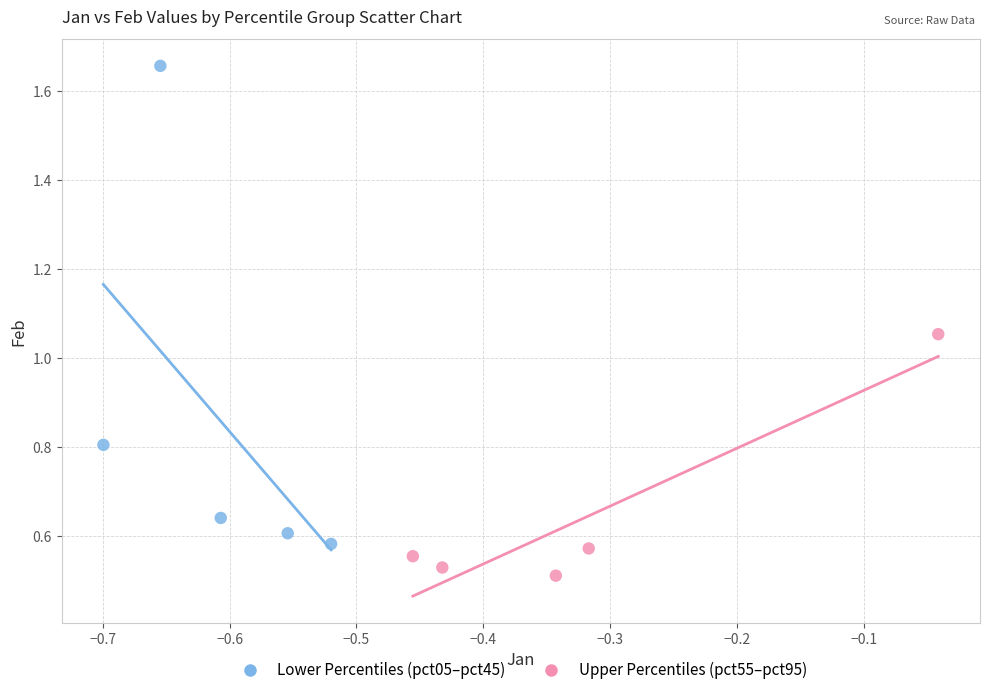

Which series has the widest spread of Y values?

Lower Percentiles (pct05–pct45)